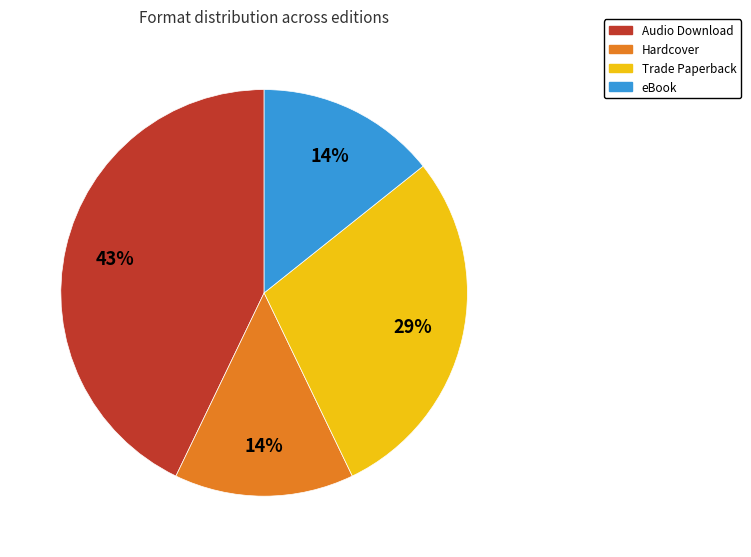

What is the largest slice in the pie chart?

Audio Download